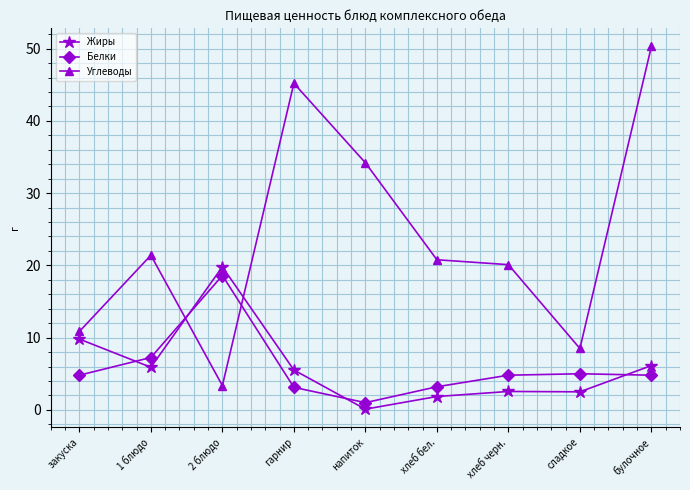

At which category is the sum across all series the highest?

булочное